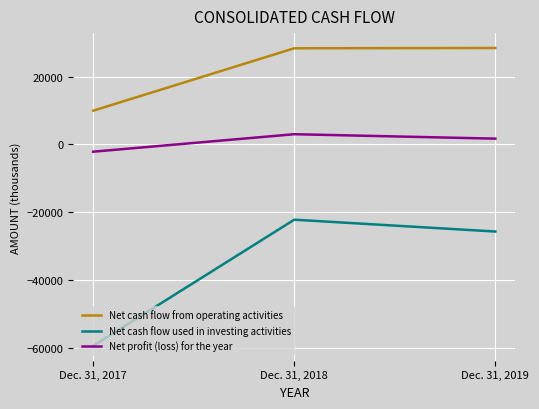

Which category has the highest value in the Net profit (loss) for the year series?

Dec. 31, 2018